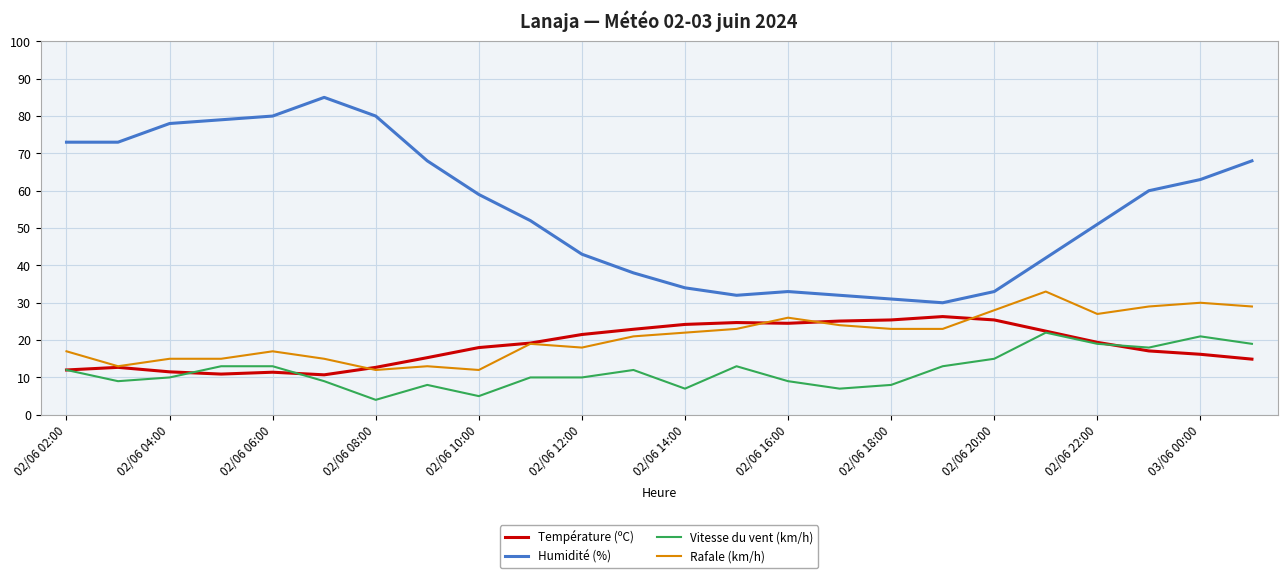

Rank the series by their maximum value, from lowest to highest.

Vitesse du vent (km/h), Température (ºC), Rafale (km/h), Humidité (%)